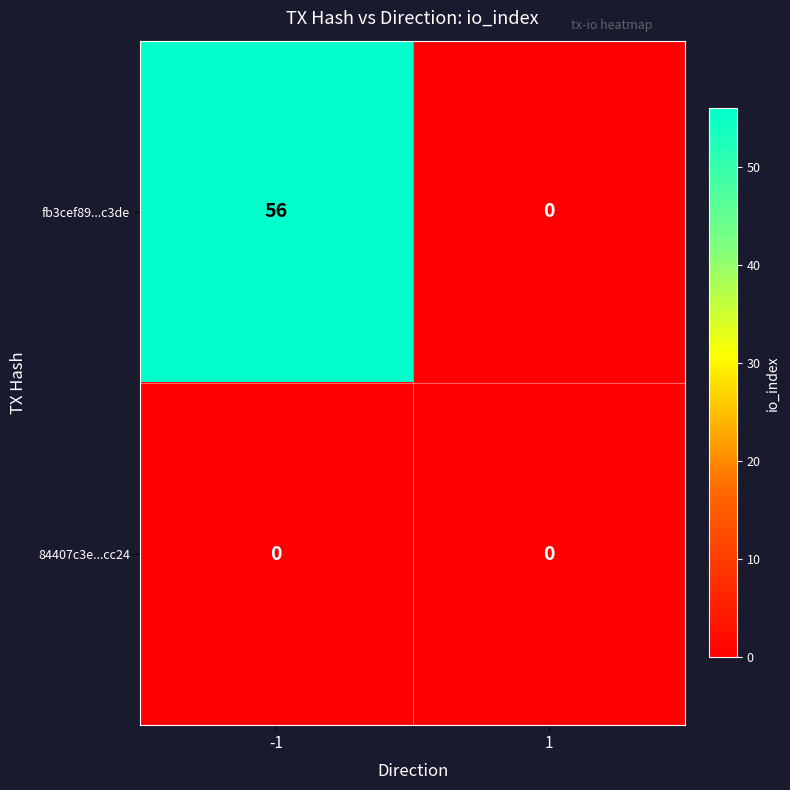

The 84407c3e...cc24 series shows 0 at -1. True or false?

True